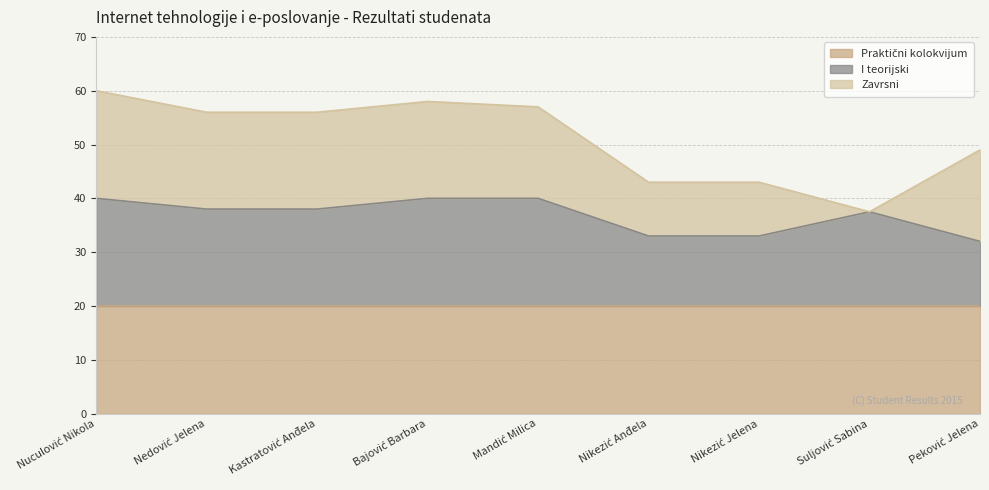

True or false: Zavrsni and Praktični kolokvijum intersect in this chart.

False